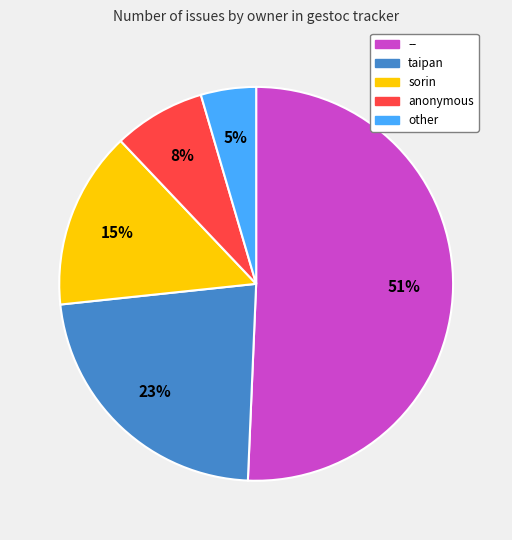

To the nearest percent, what percentage of the pie is other?

5%